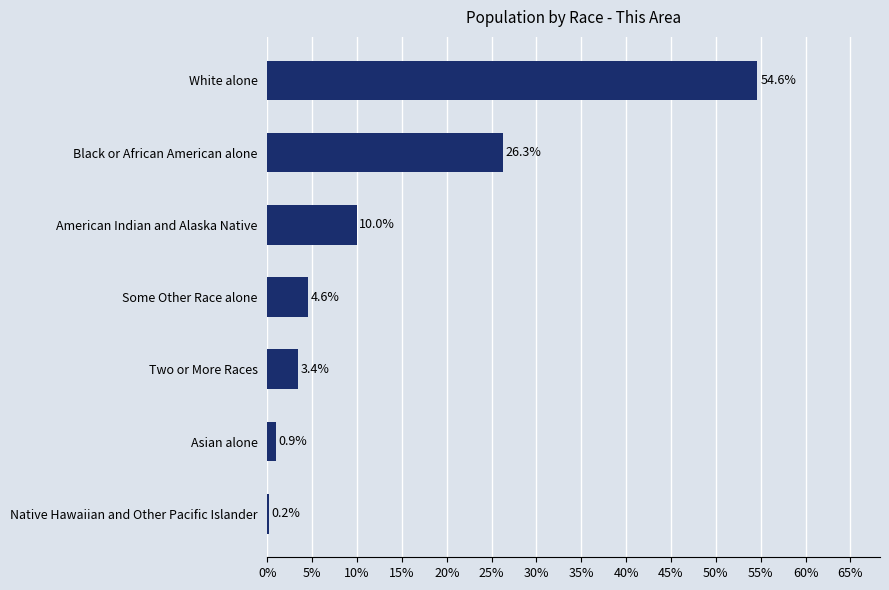

What is the greatest value displayed?

54.6